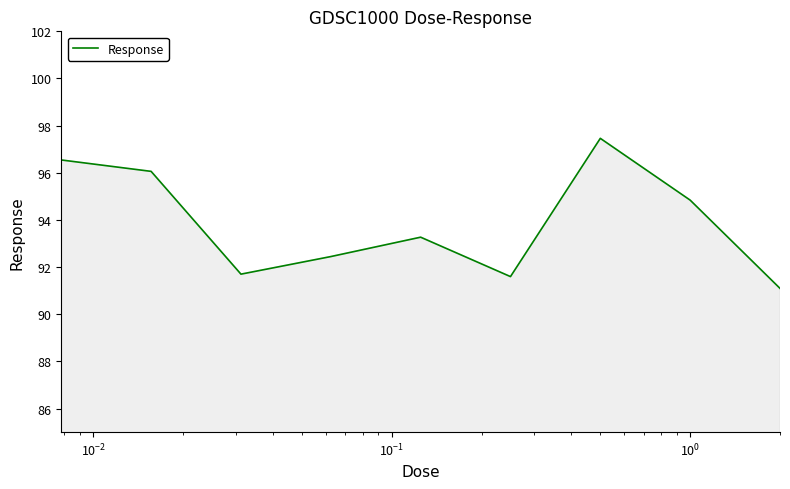

What is the sum of all values?

845.0